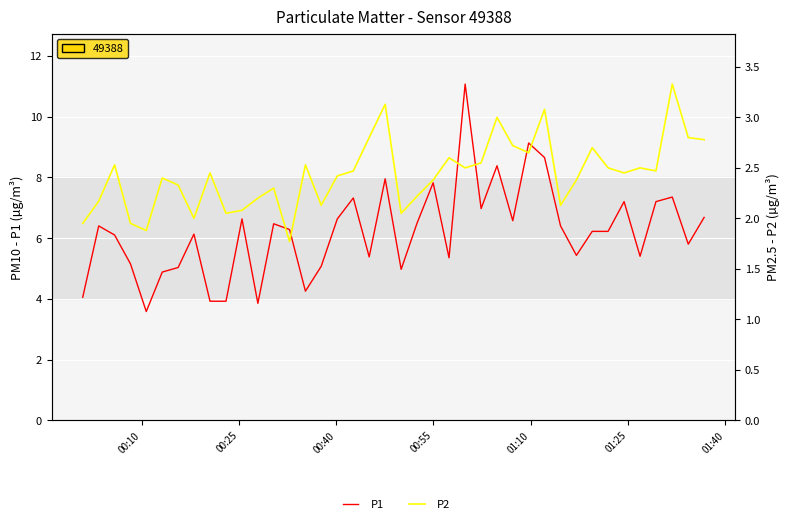

True or false: P2 and P1 intersect in this chart.

False